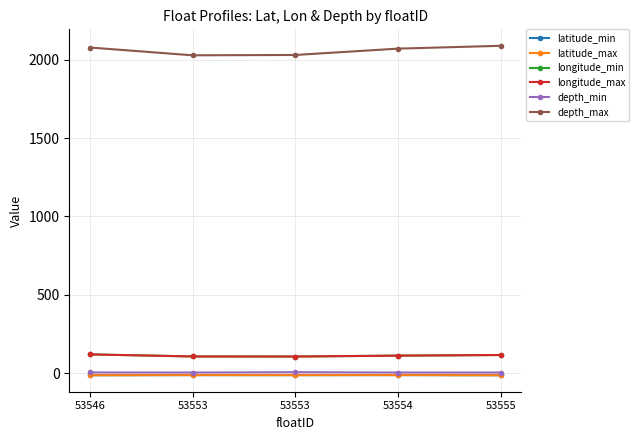

Reading left to right, what are all the values shown in this chart?

latitude_min: 53546=-13.0	53553=-12.3	53553=-12.6	53554=-12.2	53555=-13.2
latitude_max: 53546=-13.0	53553=-12.3	53553=-12.6	53554=-12.2	53555=-13.2
longitude_min: 53546=120.0	53553=106.7	53553=106.3	53554=111.9	53555=116.0
longitude_max: 53546=120.0	53553=106.7	53553=106.3	53554=111.9	53555=116.0
depth_min: 53546=4.8	53553=4.2	53553=6.2	53554=4.3	53555=4.2
depth_max: 53546=2078.4	53553=2028.6	53553=2030.8	53554=2071.3	53555=2089.3